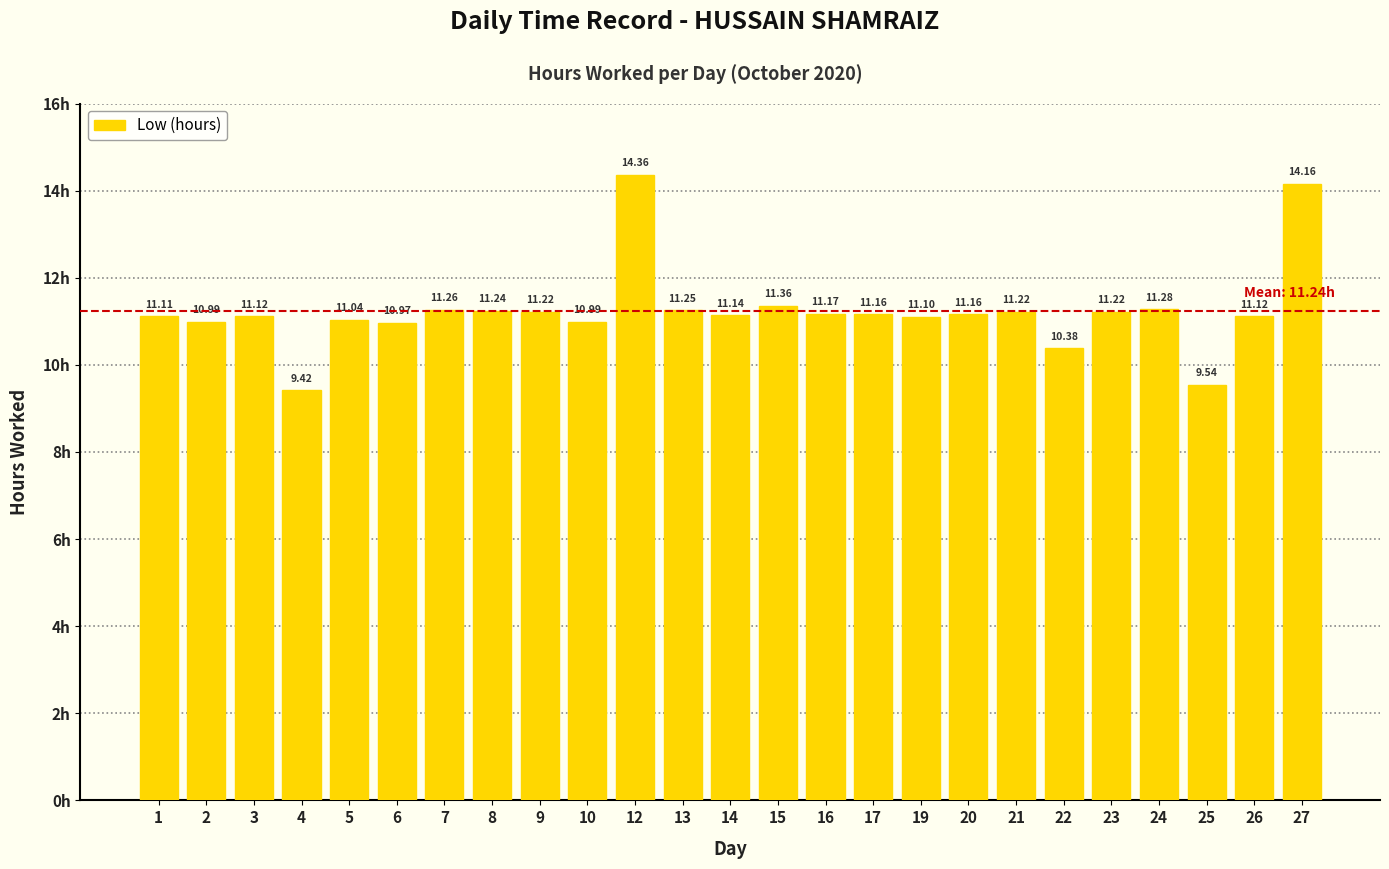

What is the ratio of the value at 23 to the value at 7?

1.0